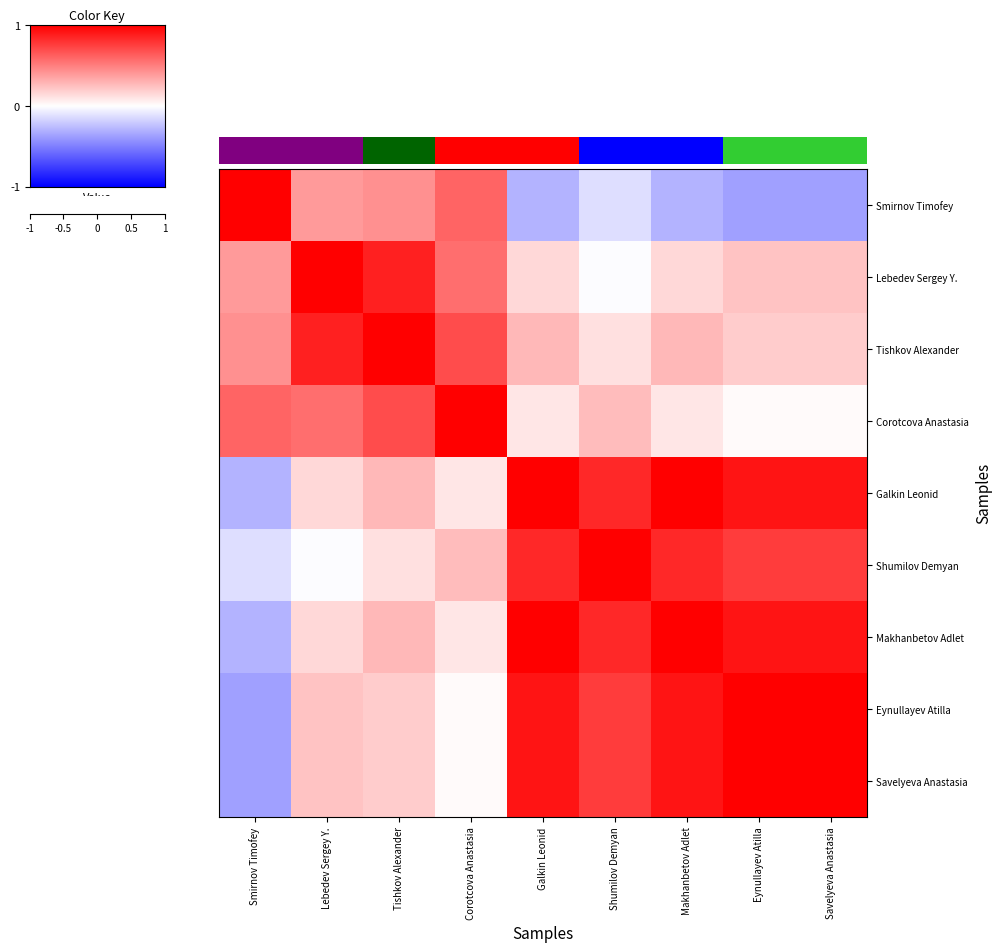

At how many categories does at least one series exceed 0?

9